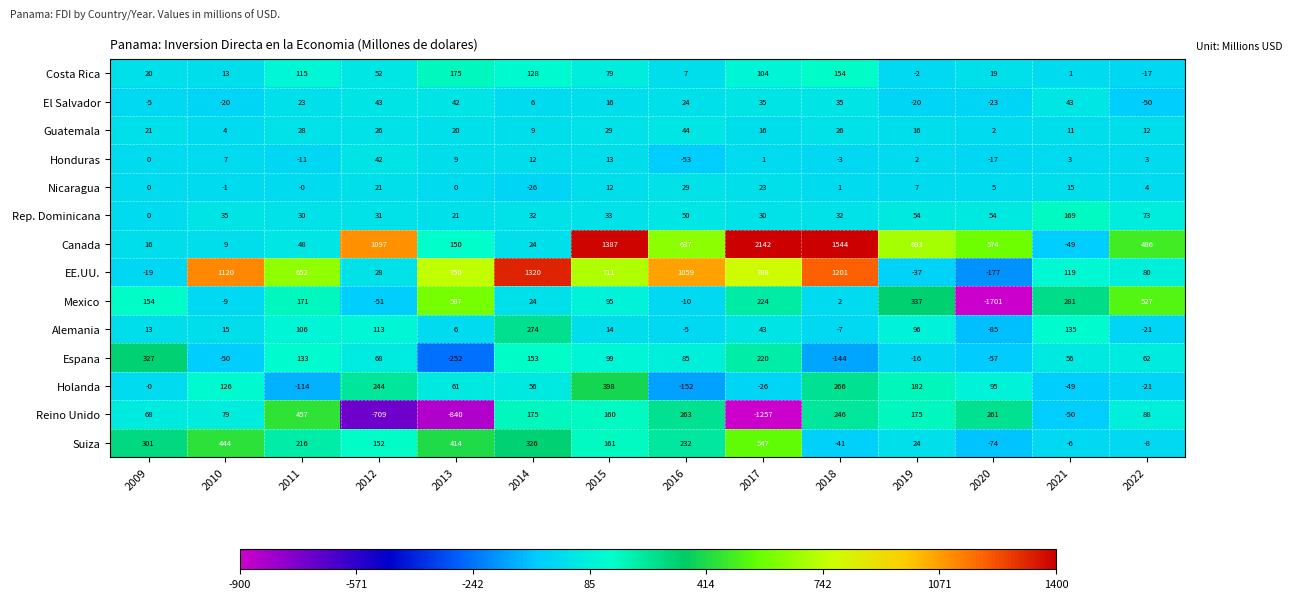

What is the total value across all series at 2021?

679